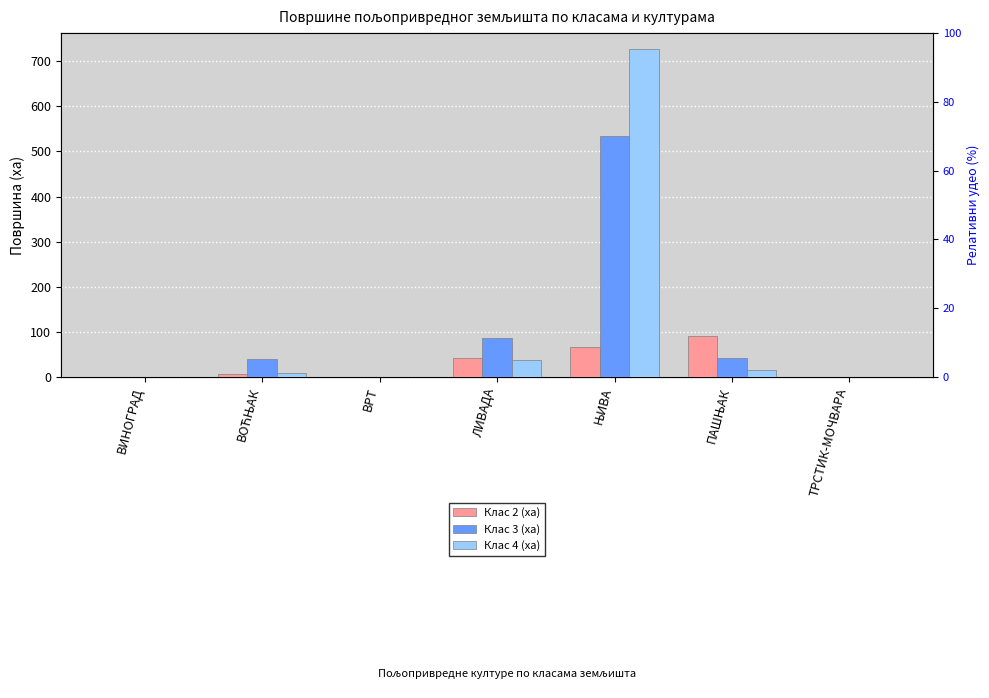

Is it true that Клас 3 (ха) equals 339.8 at ЊИВА?

False